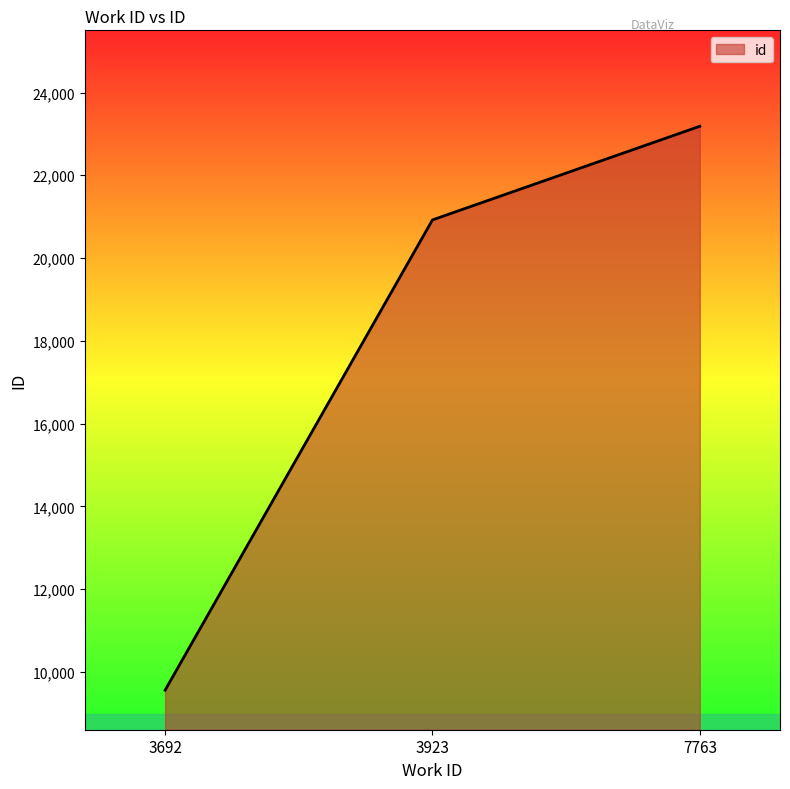

Reading left to right, transcribe all the data shown in this chart.

9557	20921	23184